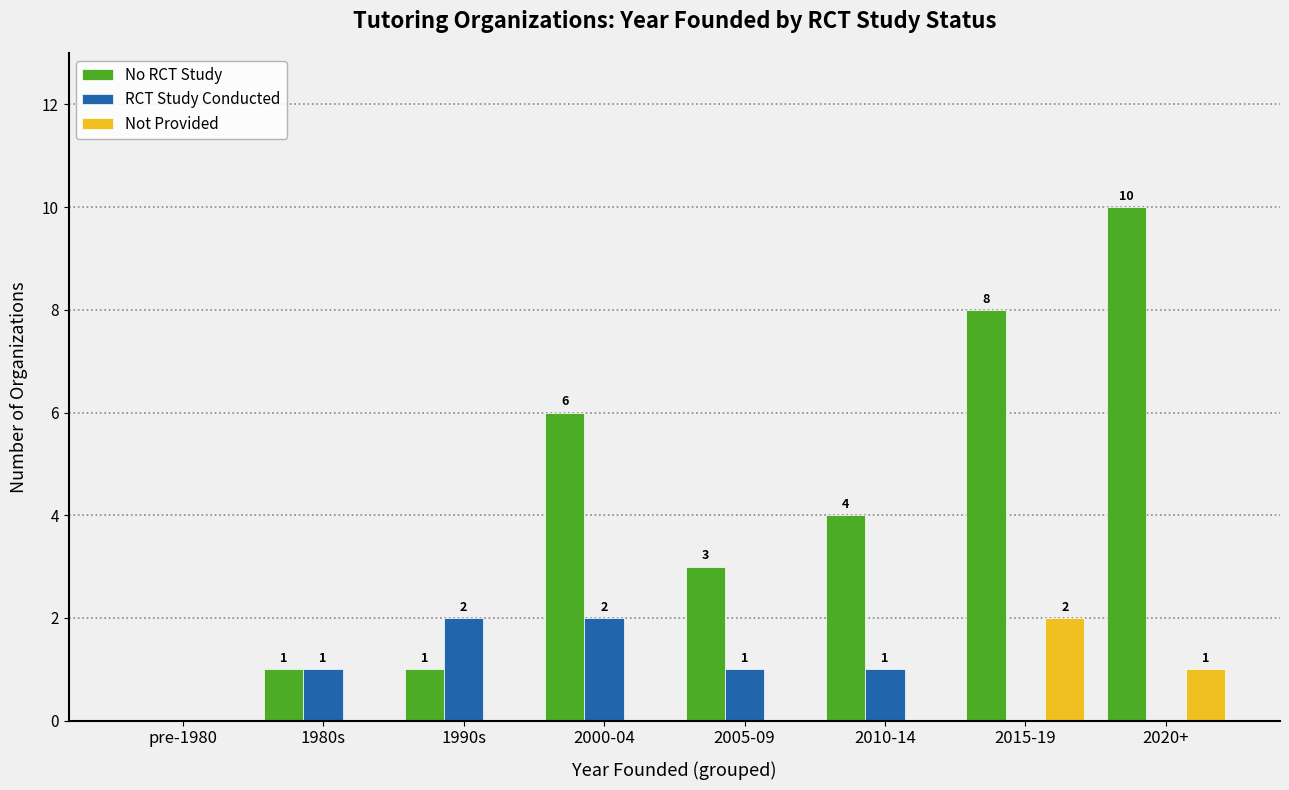

True or false: RCT Study Conducted has a value of 2 at 1980s.

False